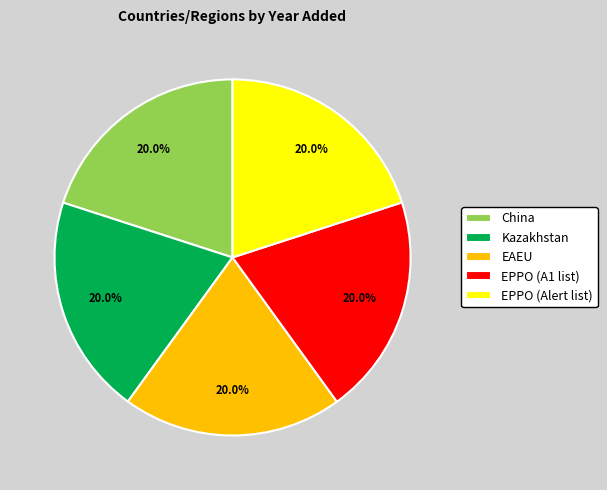

What percentage is NOT represented by Kazakhstan?

80.0%